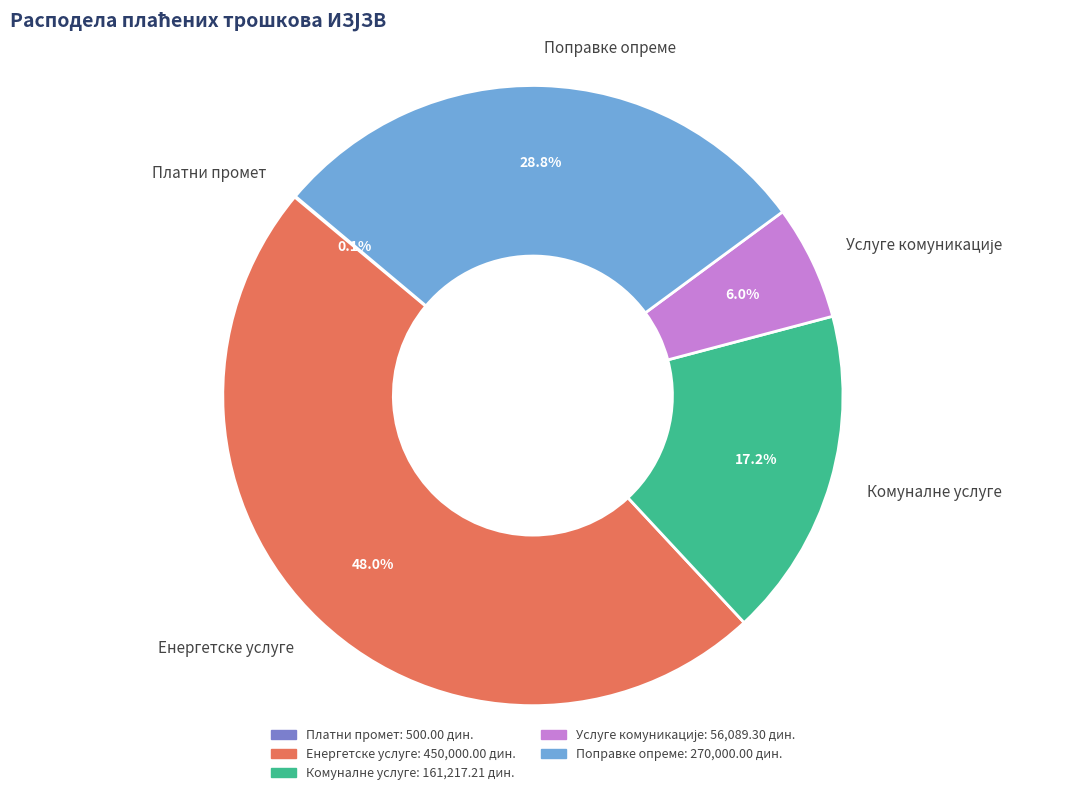

Which category has the biggest portion of the pie?

Енергетске услуге